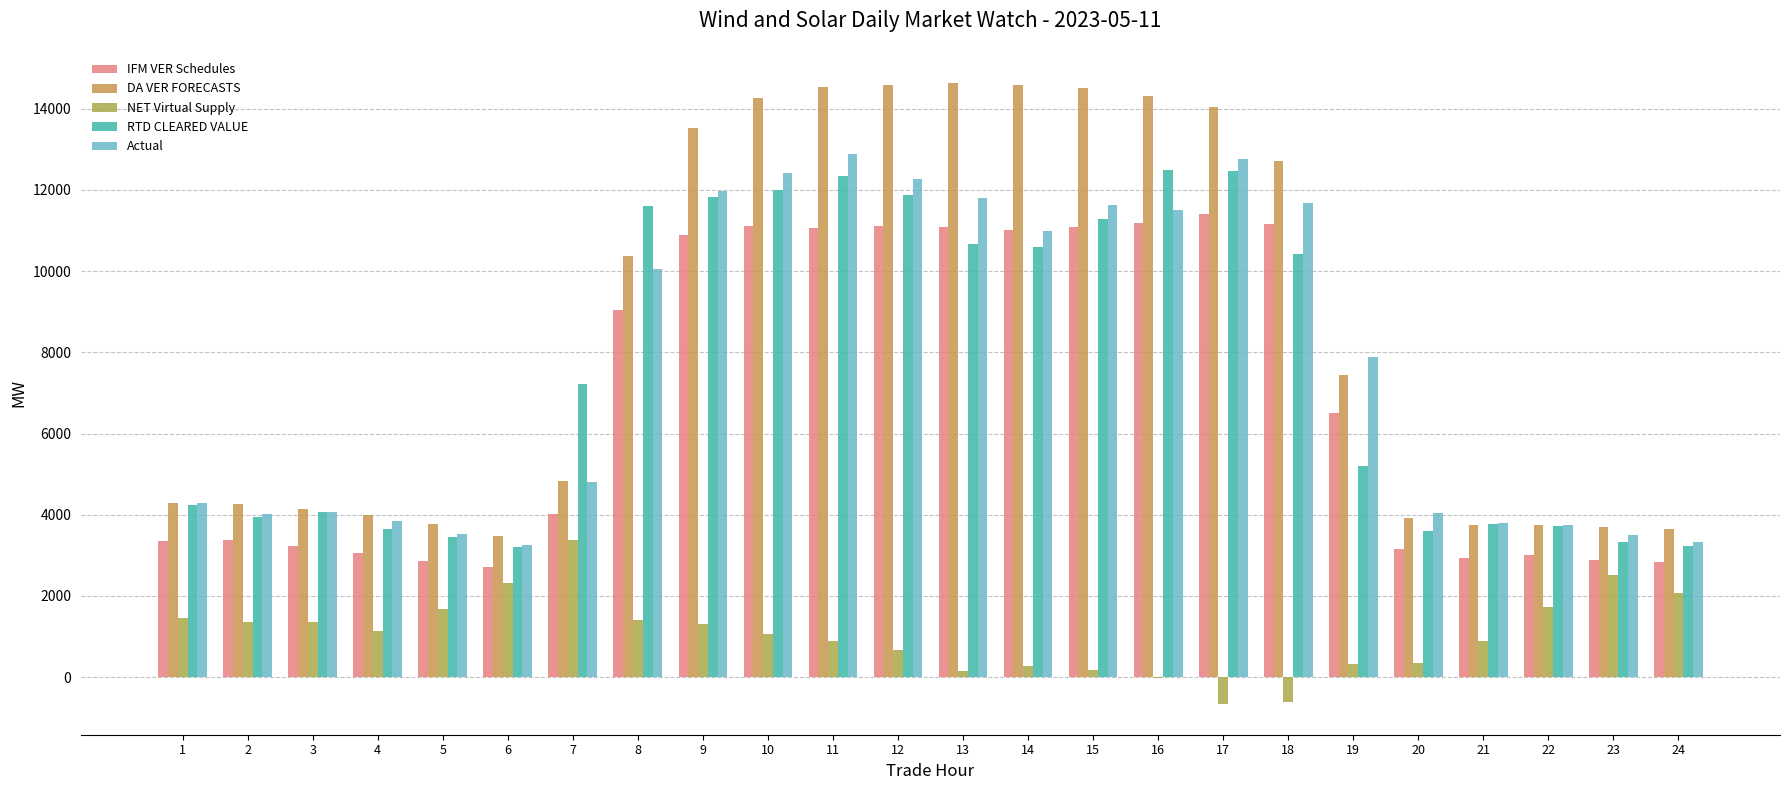

What is the value of the Actual bar at the 8th from the left?

10040.2